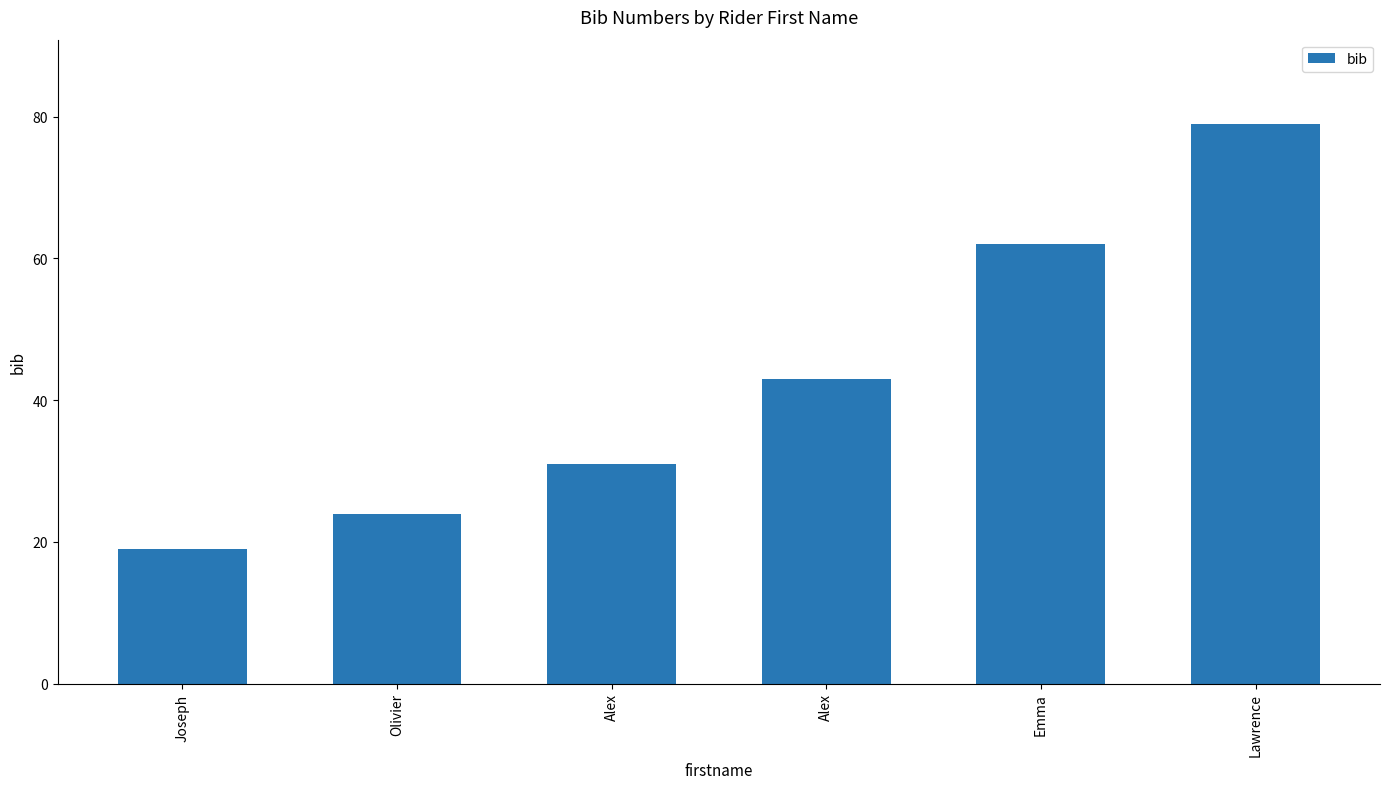

Rank the categories by value from highest to lowest.

Lawrence, Emma, Alex, Alex, Olivier, Joseph